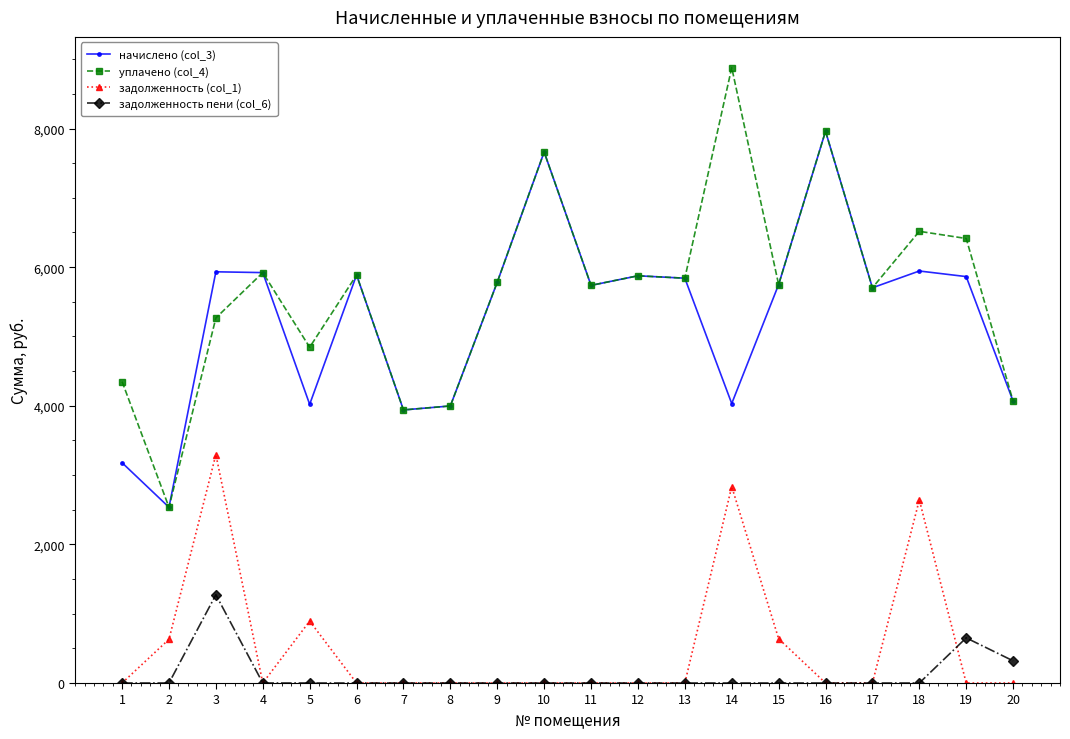

True or false: уплачено (col_4) and задолженность (col_1) intersect in this chart.

False